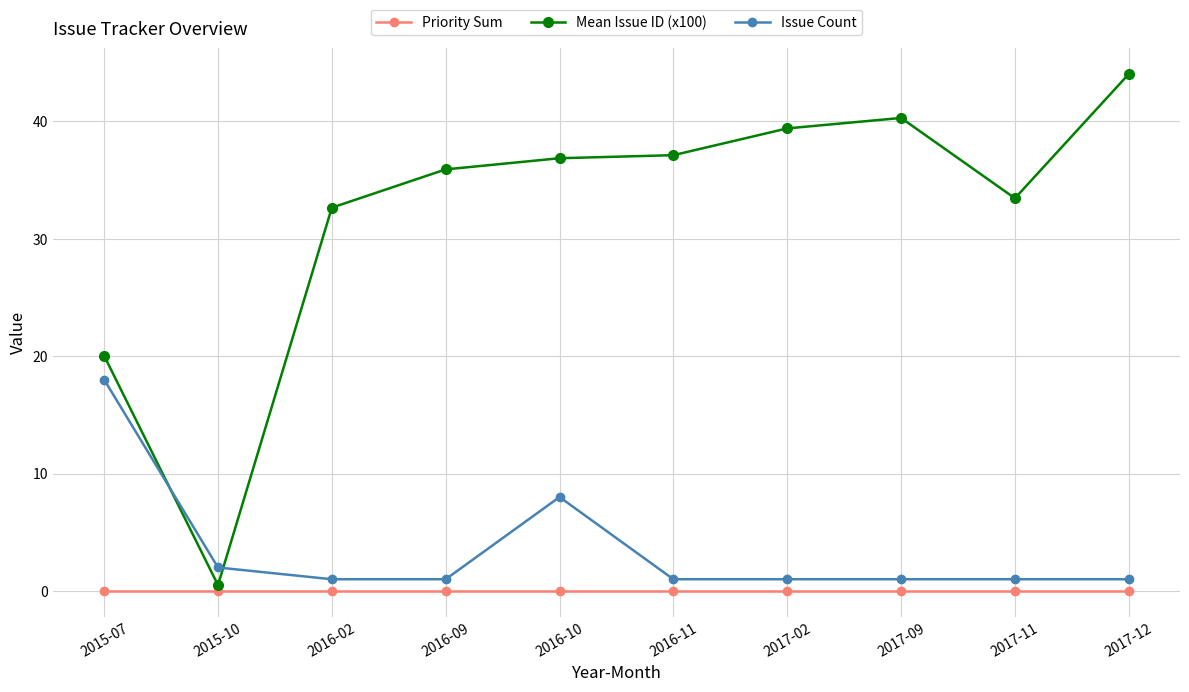

True or false: Issue Count and Priority Sum intersect in this chart.

False